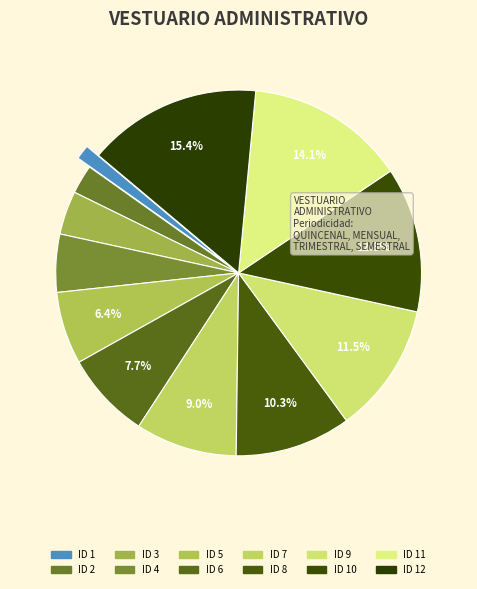

How many segments does this pie chart have?

12